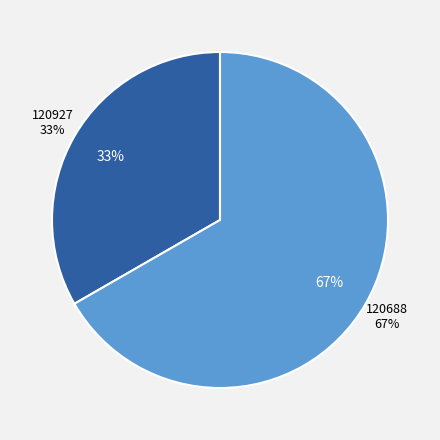

Do 120688 and 120927 together represent more than half of the pie?

Yes